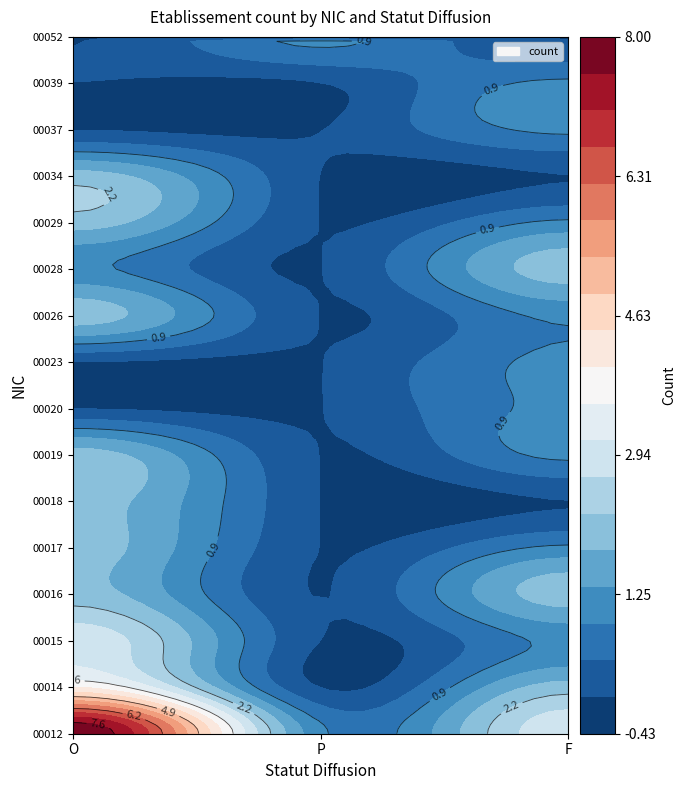

Is it true that 00018 equals 2 at O?

True